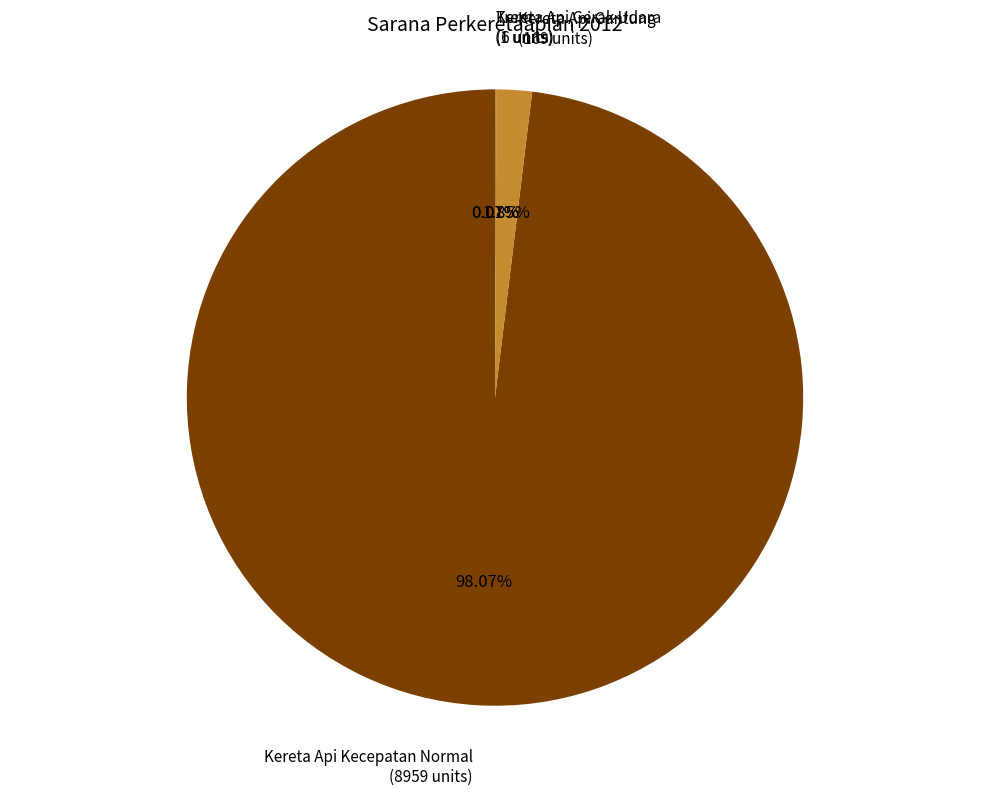

Is there any slice that represents more than half of the pie?

Yes